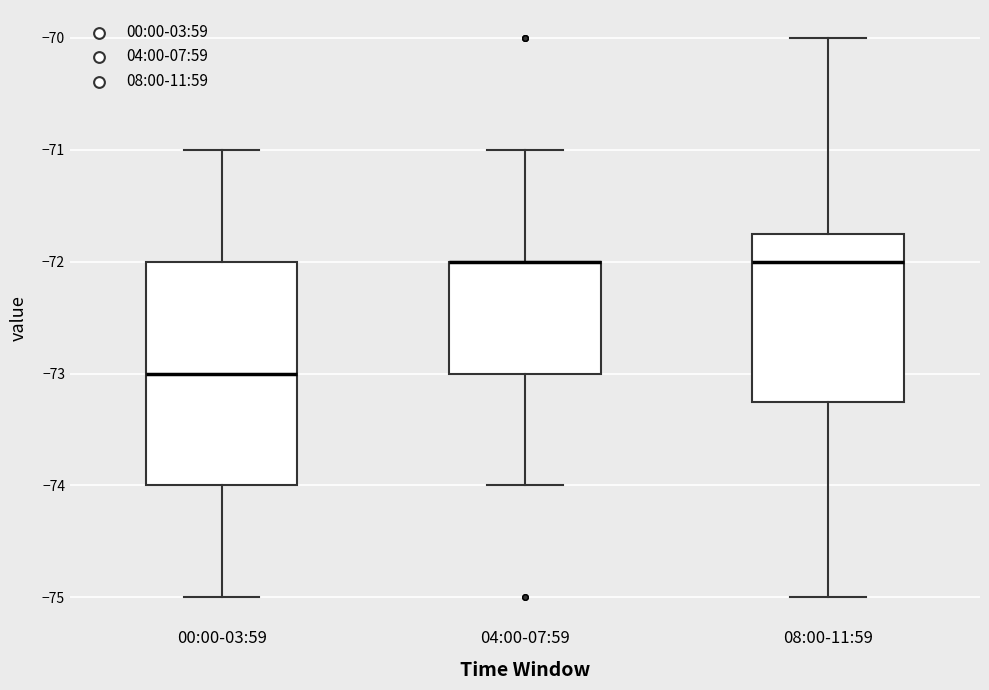

Which box is the tallest, from its lower edge to its upper edge?

00:00-03:59